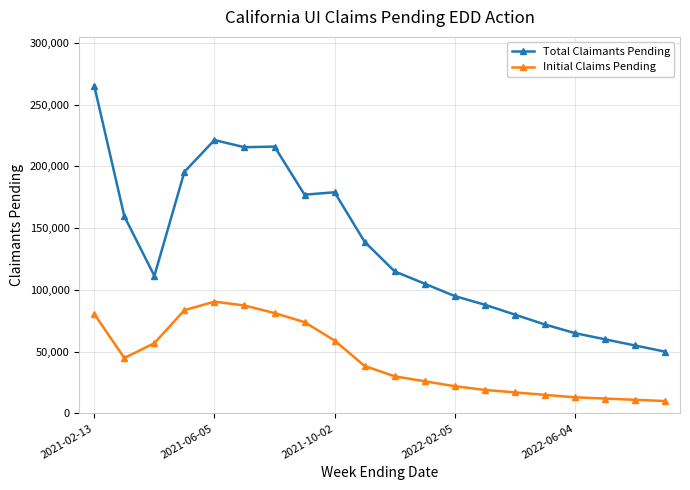

What is the difference between the second highest and minimum values in the Initial Claims Pending series?

77370